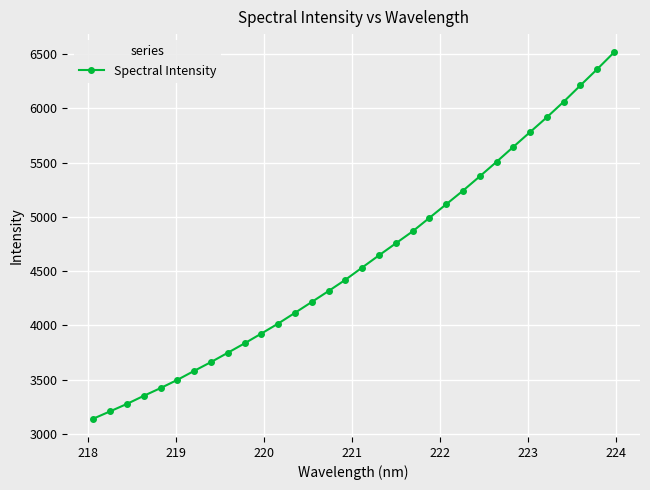

Is this an area chart (filled region under the line)?

No